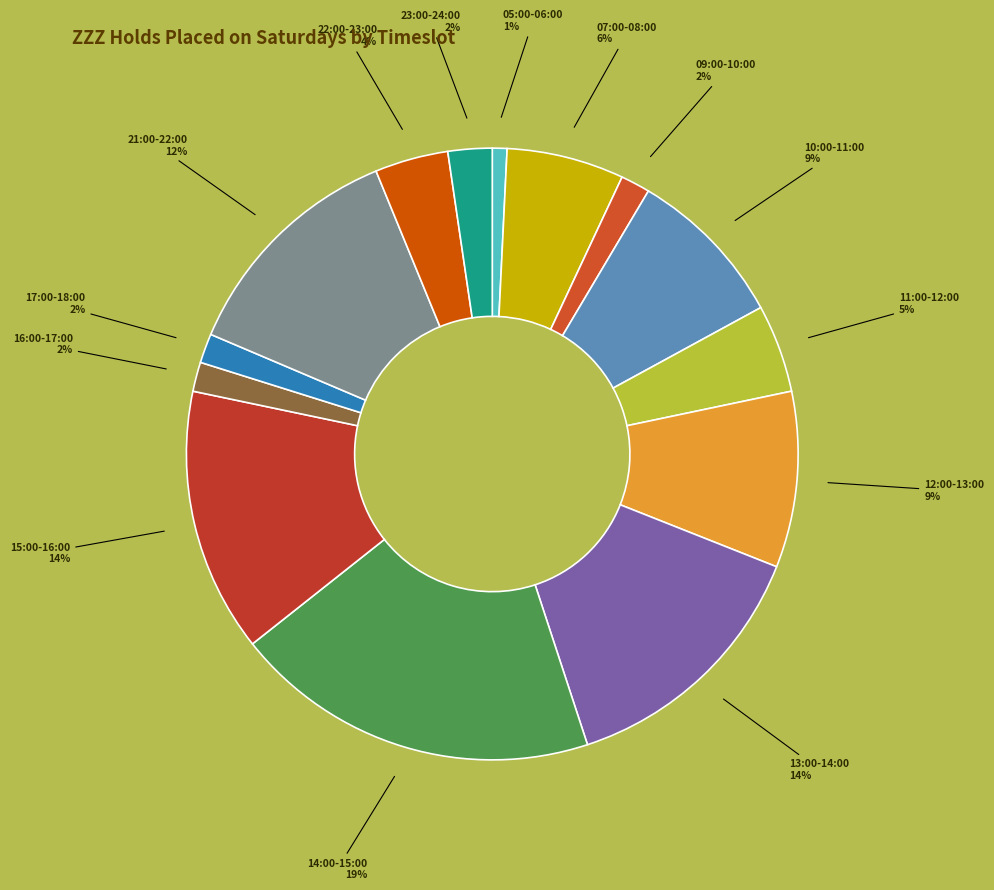

Is there a majority slice in this chart?

No